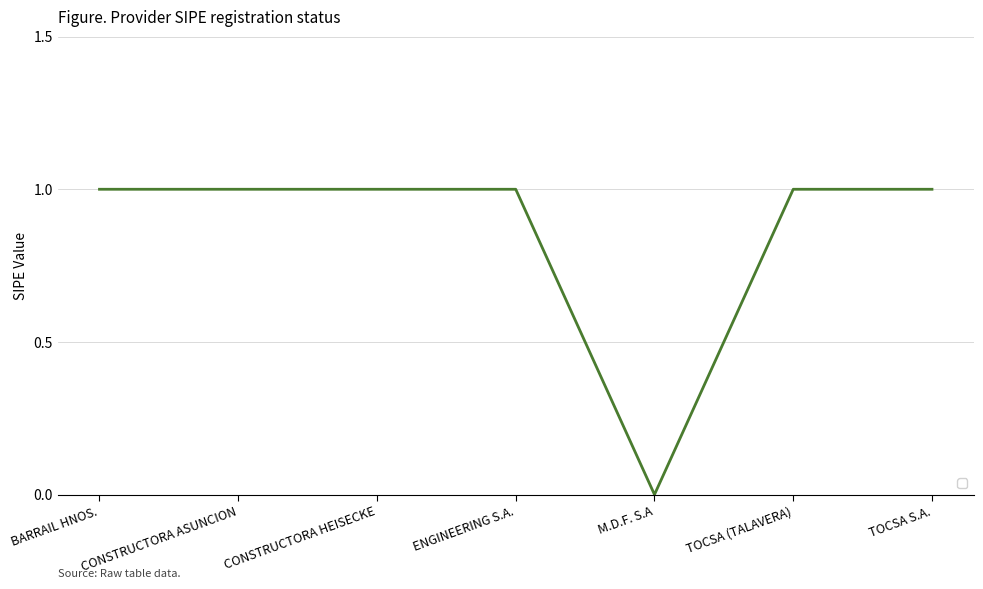

The chart shows a value of 0 at ENGINEERING S.A.. True or false?

False